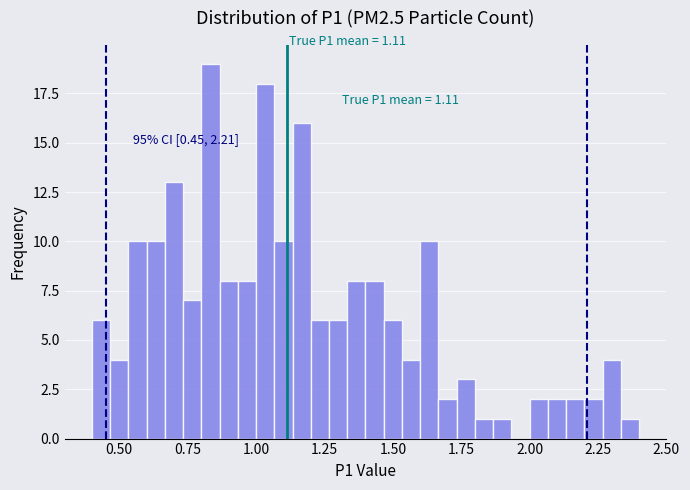

Read against the x-axis, roughly where is the centre of the tallest bar?

0.85